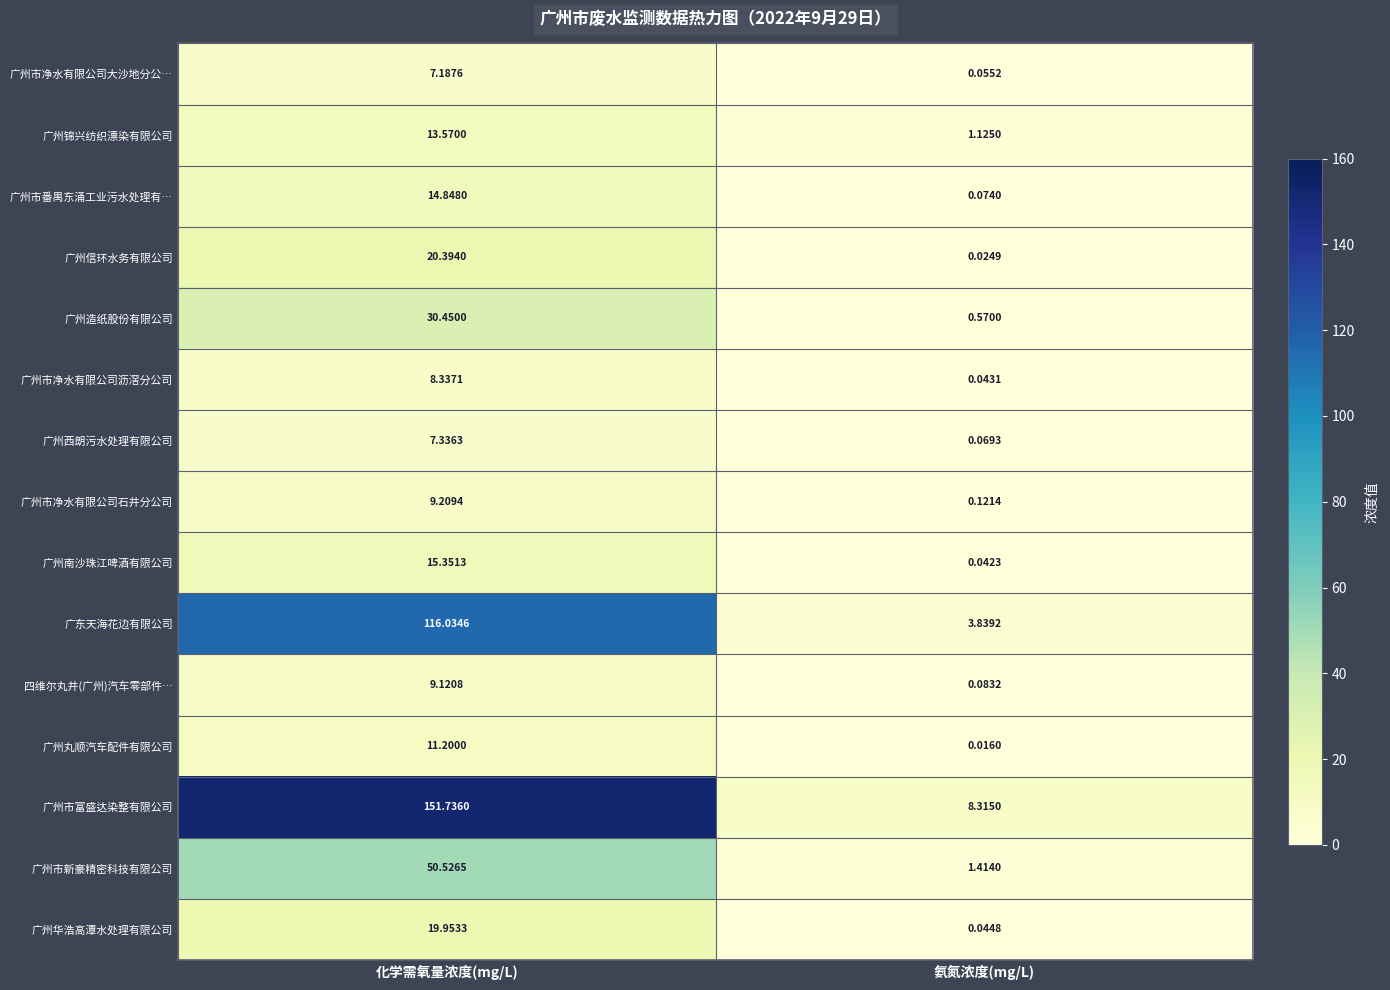

Where is 广州市富盛达染整有限公司 nearest to the value 80?

氨氮浓度(mg/L)